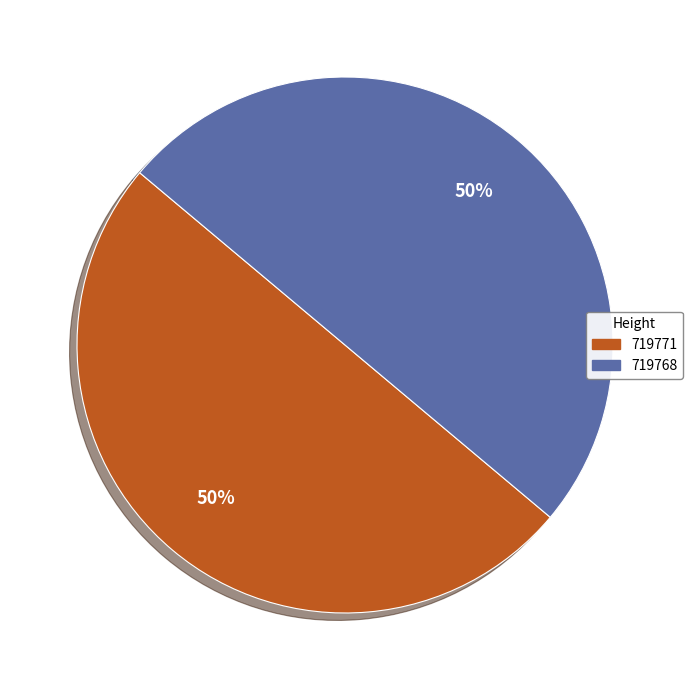

How many slices are in this pie chart?

2